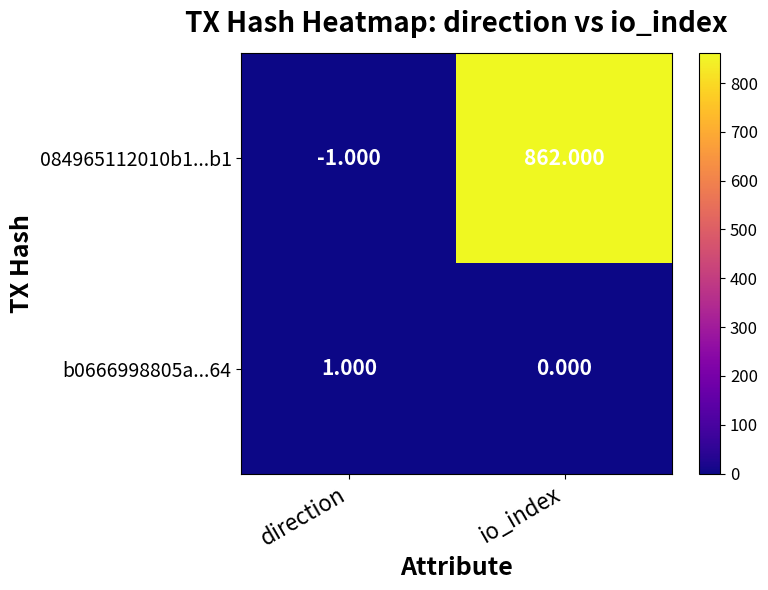

Rank the series at direction from highest to lowest value.

b0666998805a...64, 084965112010b1...b1